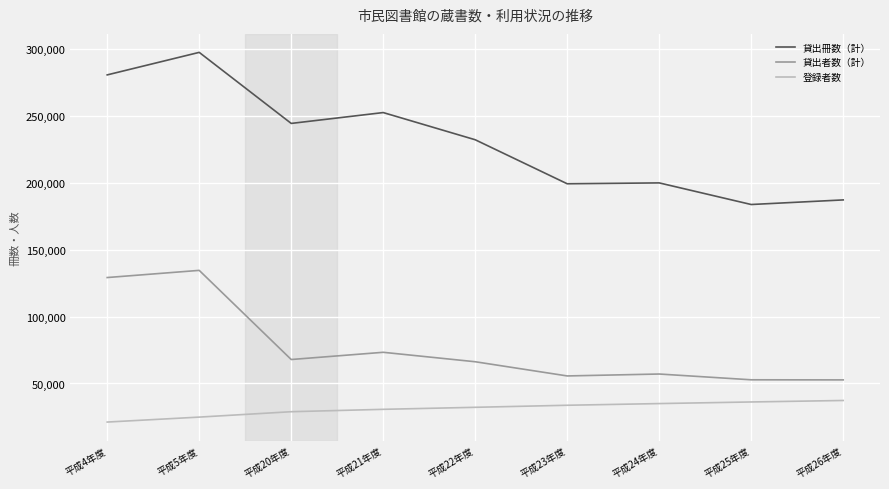

What is the maximum value for 登録者数?

37297